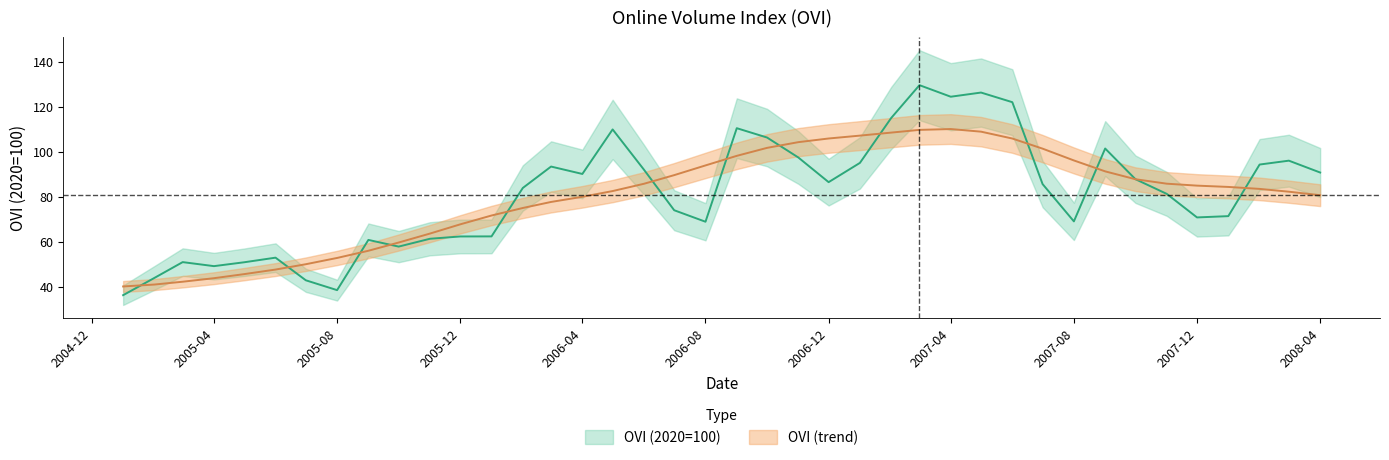

How many values in the OVI (2020=100) series are below 85?

20